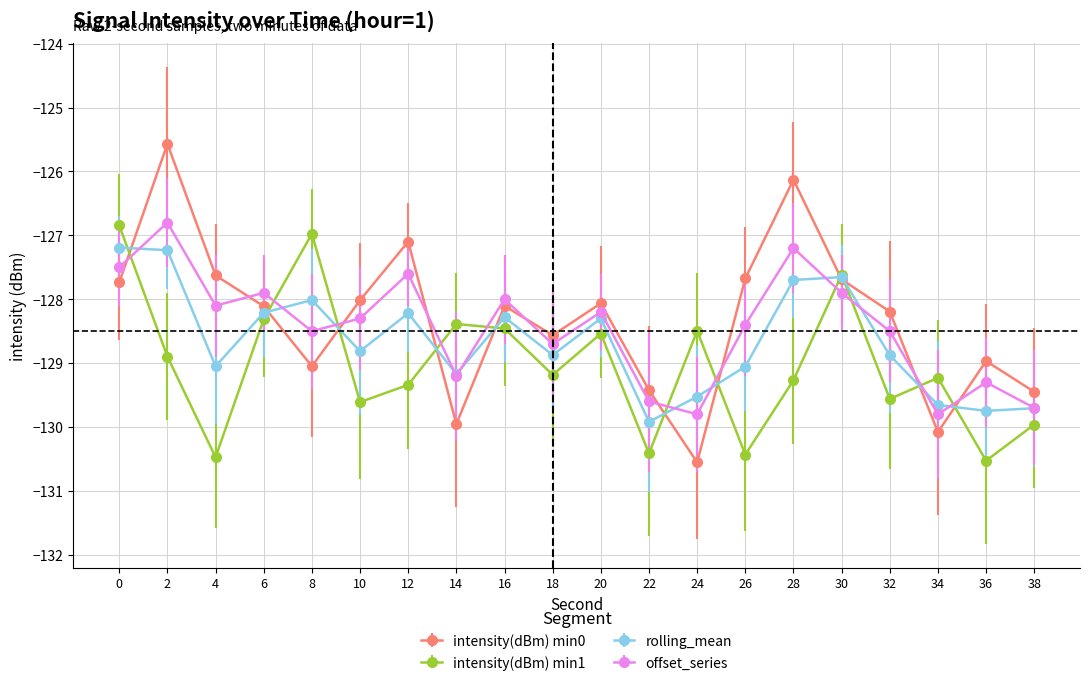

What is the value of the intensity(dBm) min0 point at the 3rd from the left?

-127.6